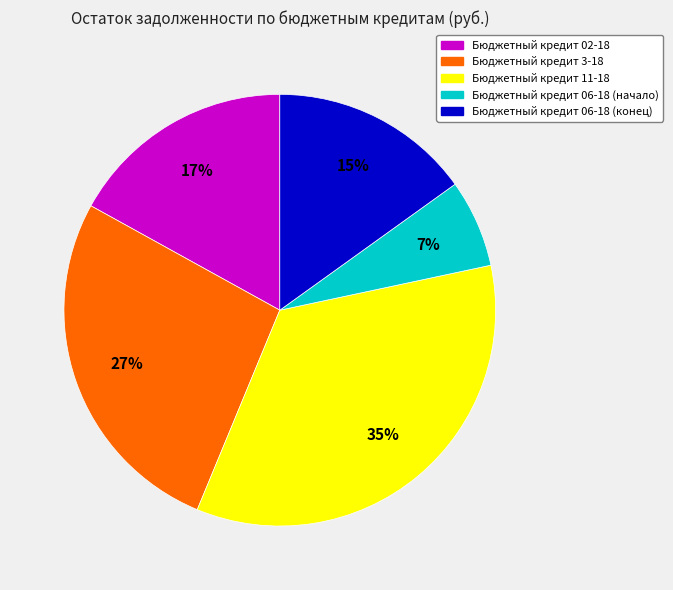

Is it true that Бюджетный кредит 3-18 is 34% of the pie?

False